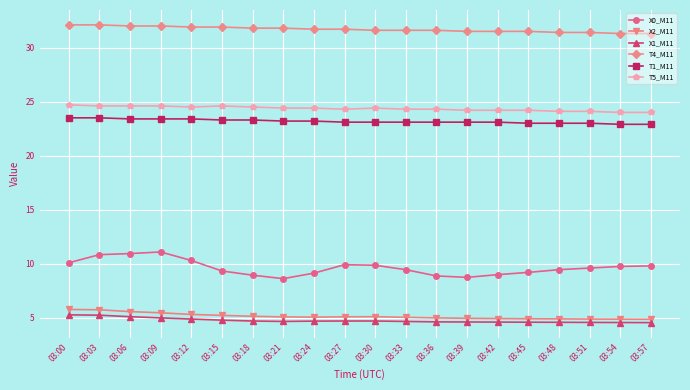

What is the value of the T5_M11 point at the 5th from the left?

24.5